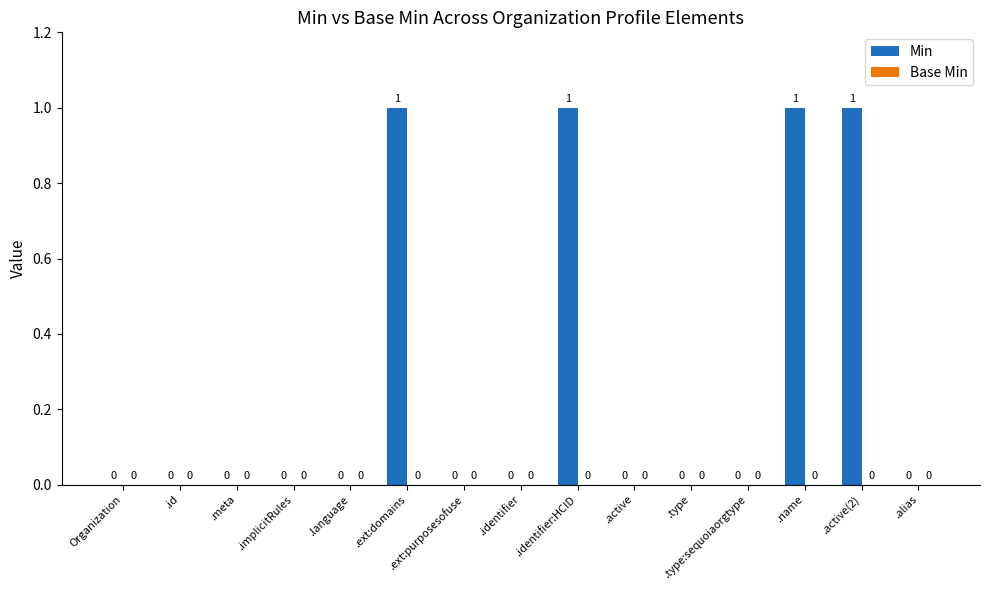

True or false: the data shows 0 at Organization.

True